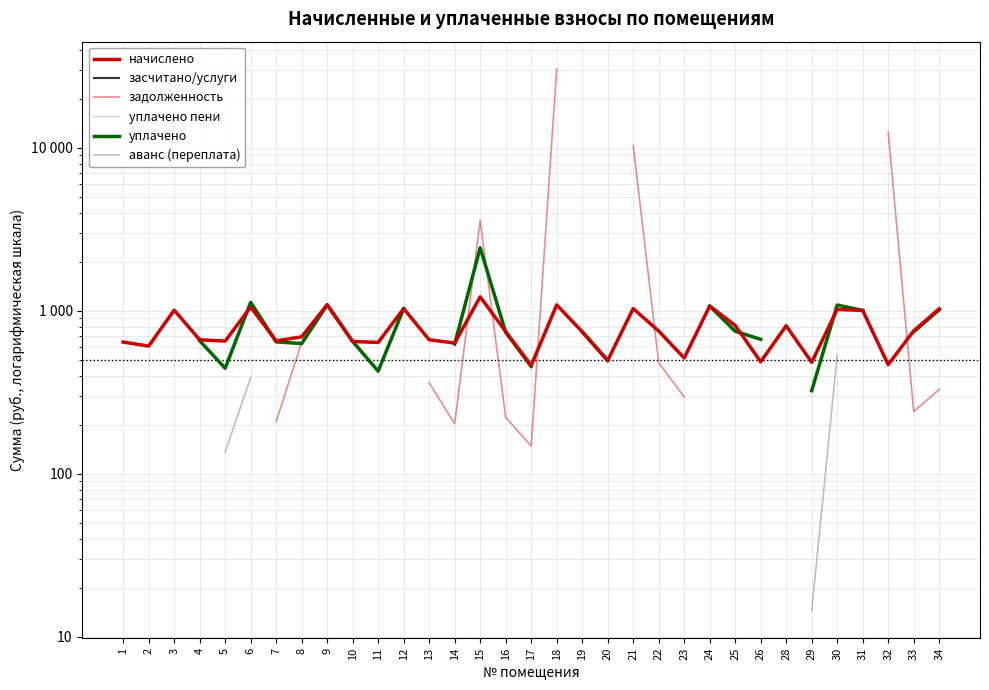

In задолженность, how many points are lower than both neighbors (excluding endpoints)?

3